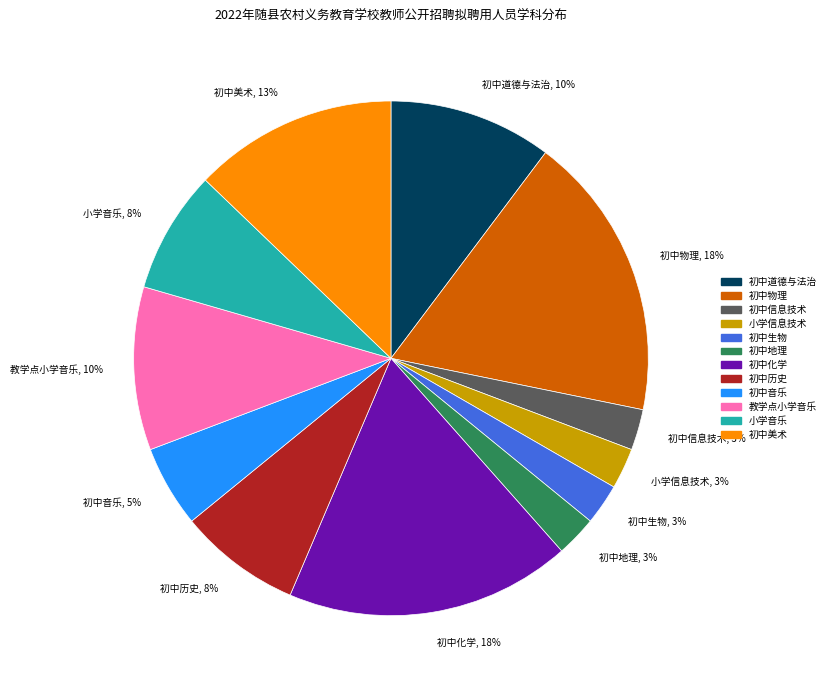

Count the number of slices in the pie.

12